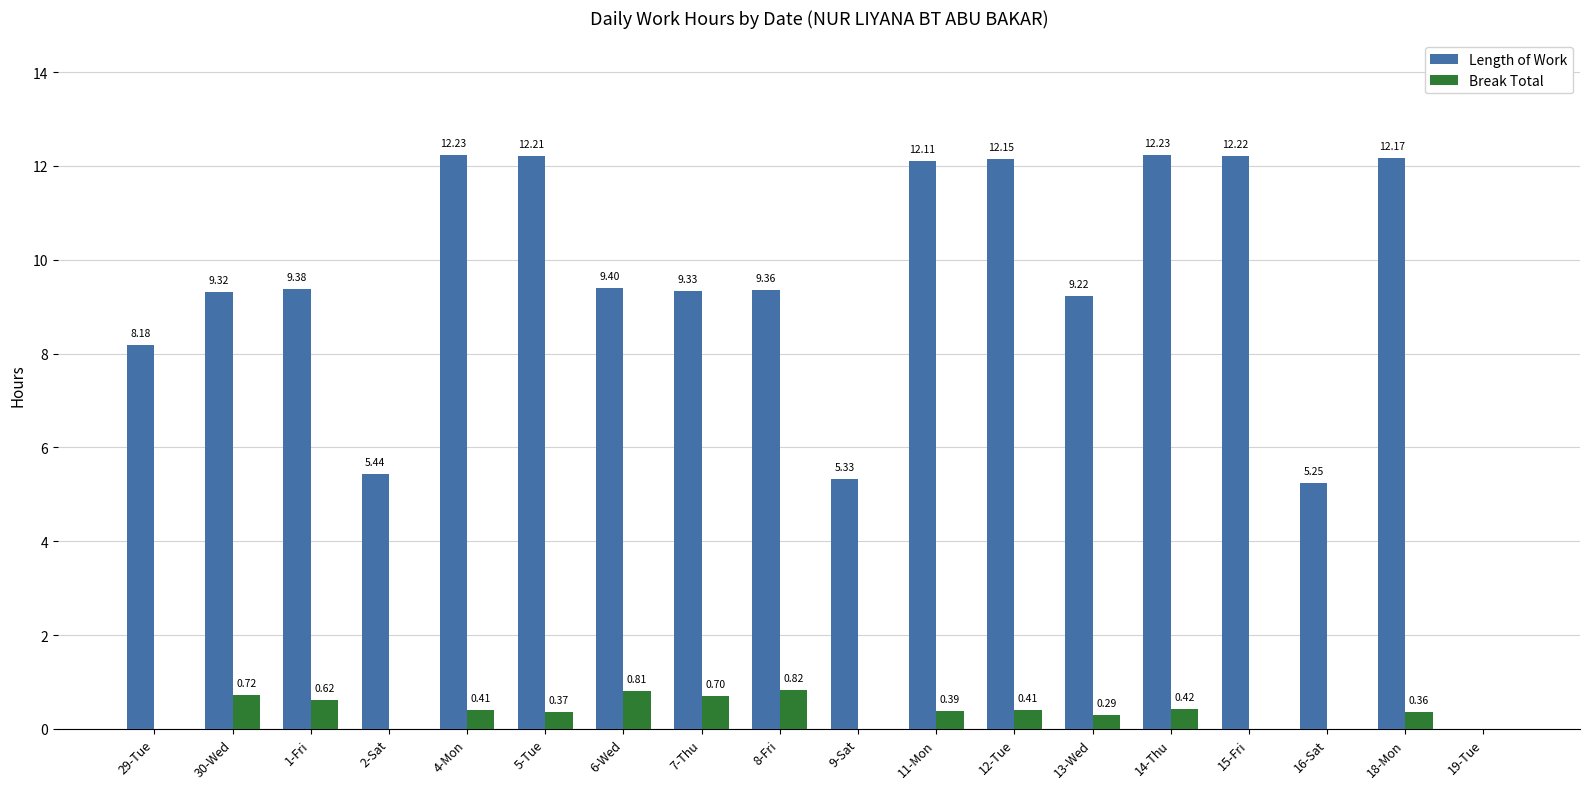

True or false: Length of Work has a value of 3.3 at 15-Fri.

False